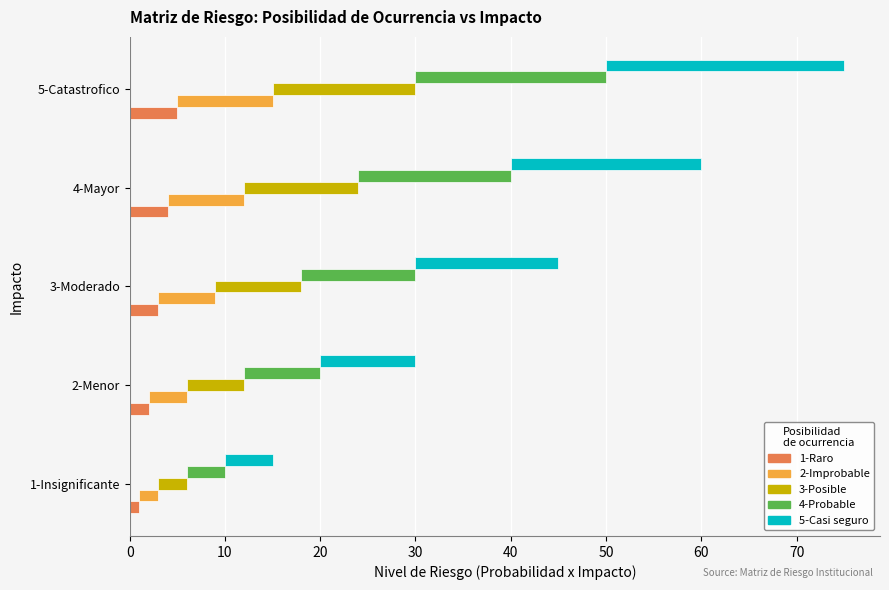

Are the bars horizontal?

Yes